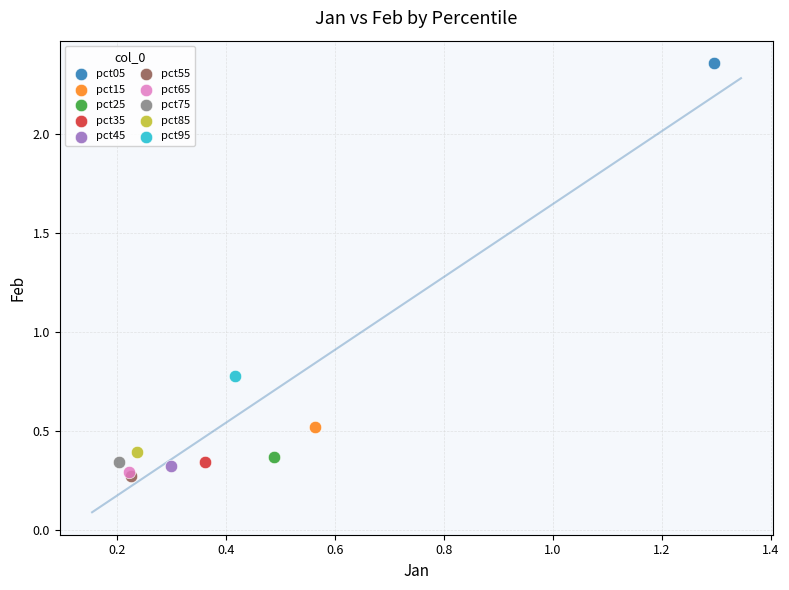

What are all the series names shown in the legend?

pct05, pct15, pct25, pct35, pct45, pct55, pct65, pct75, pct85, pct95